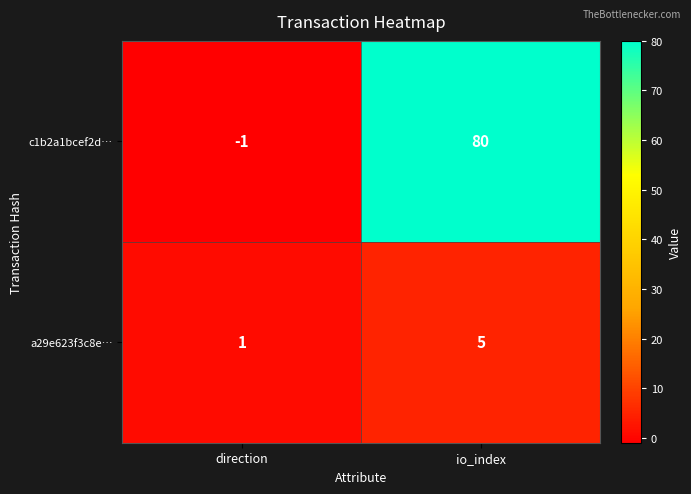

How many values in c1b2a1bcef2d… are below zero?

1